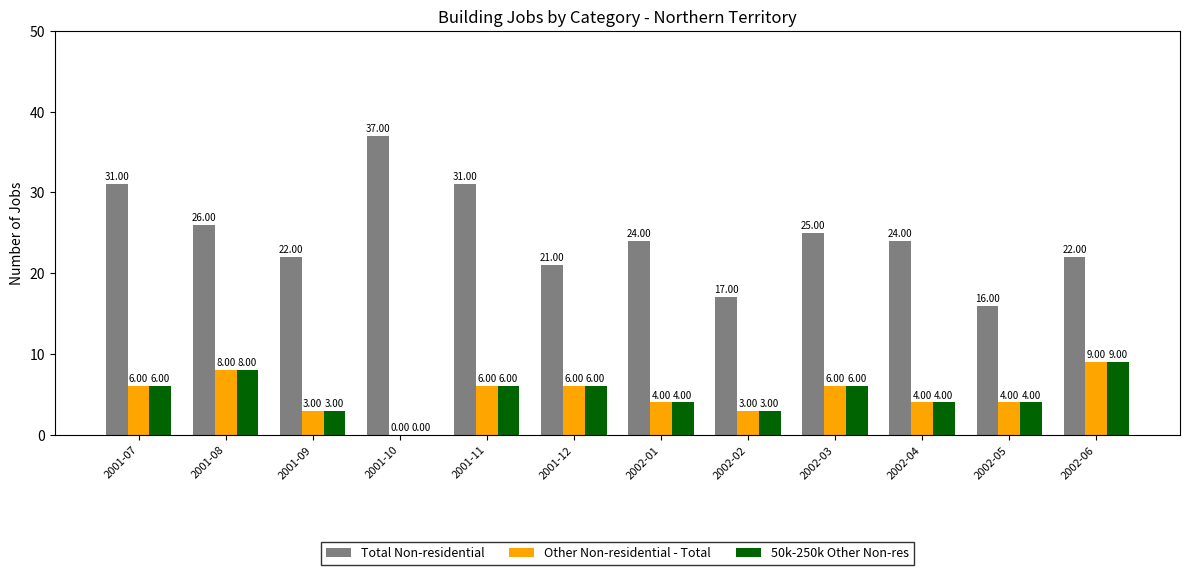

What is the total value across all series at 2001-12?

33